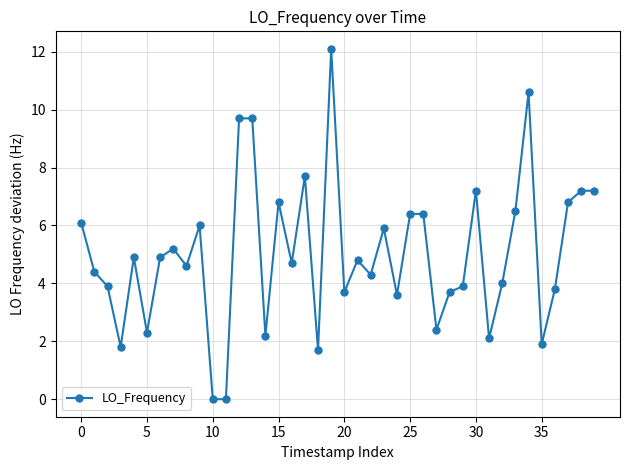

Reading left to right, what are all the values shown in this chart?

6.1	4.4	3.9	1.8	4.9	2.3	4.9	5.2	4.6	6.0	0.0	0.0	9.7	9.7	2.2	6.8	4.7	7.7	1.7	12.1	3.7	4.8	4.3	5.9	3.6	6.4	6.4	2.4	3.7	3.9	7.2	2.1	4.0	6.5	10.6	1.9	3.8	6.8	7.2	7.2